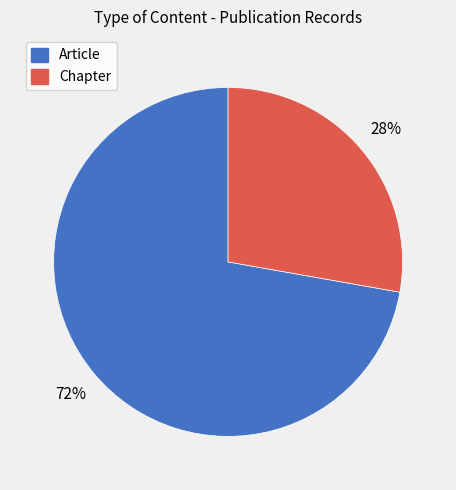

Which slice is the smallest?

Chapter